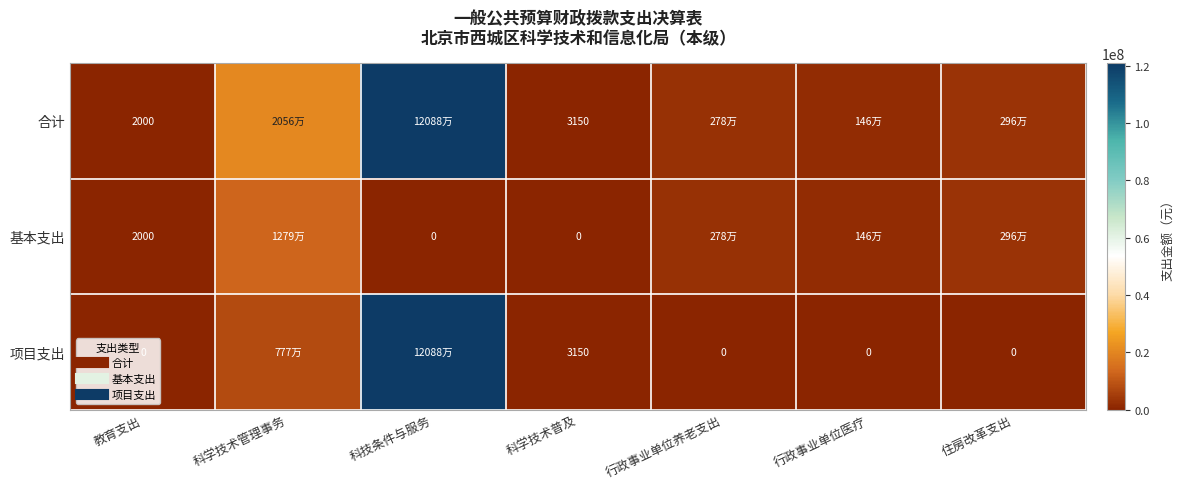

Is it true that 基本支出 equals 0.0 at 科技条件与服务?

True